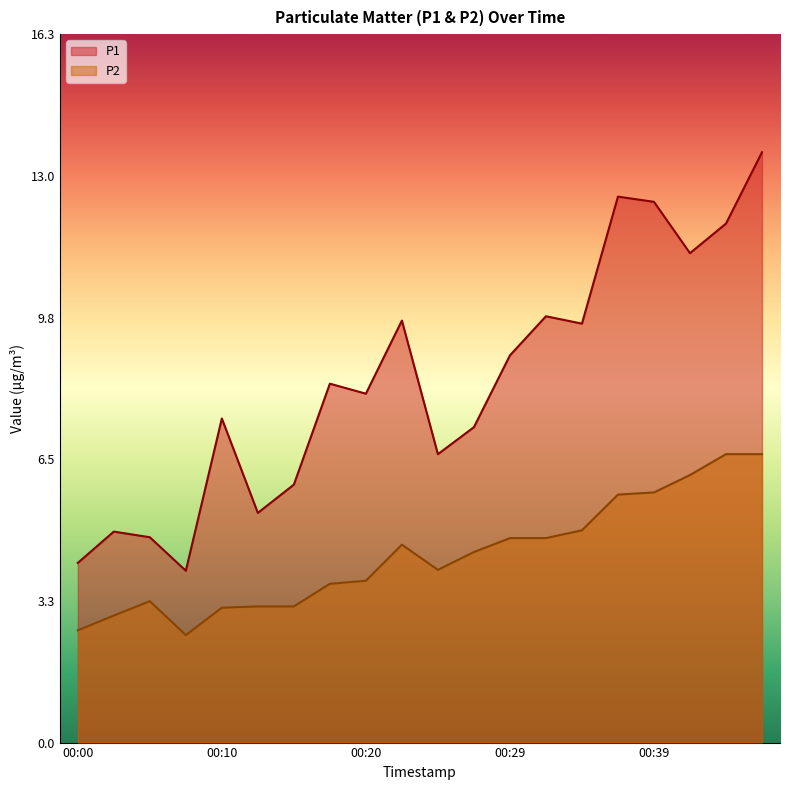

At which label is P2 closest to 4?

00:24